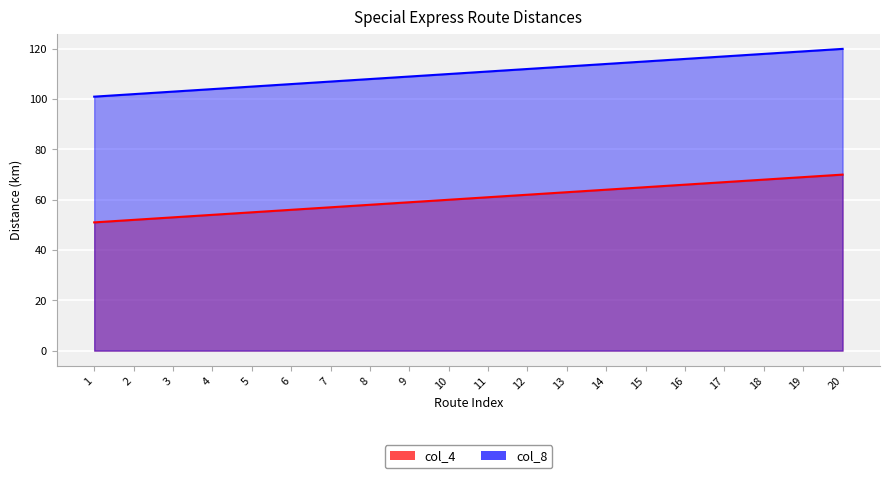

What is the value of the col_4 point at the 3rd from the left?

53